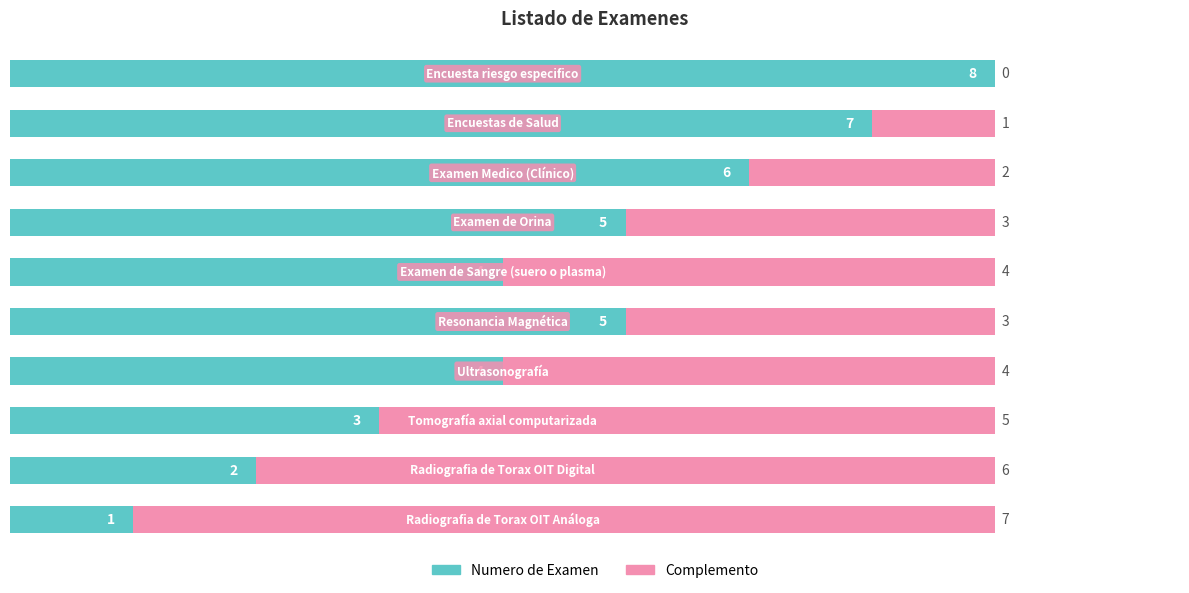

What are all the series names shown in the legend?

Numero de Examen, Complemento